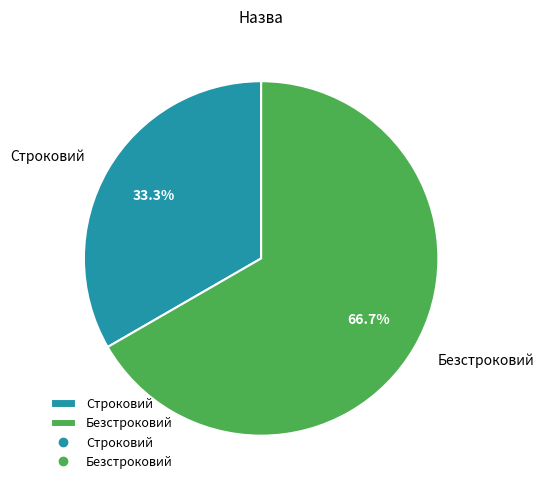

Is the sum of Безстроковий and Строковий greater than half?

Yes